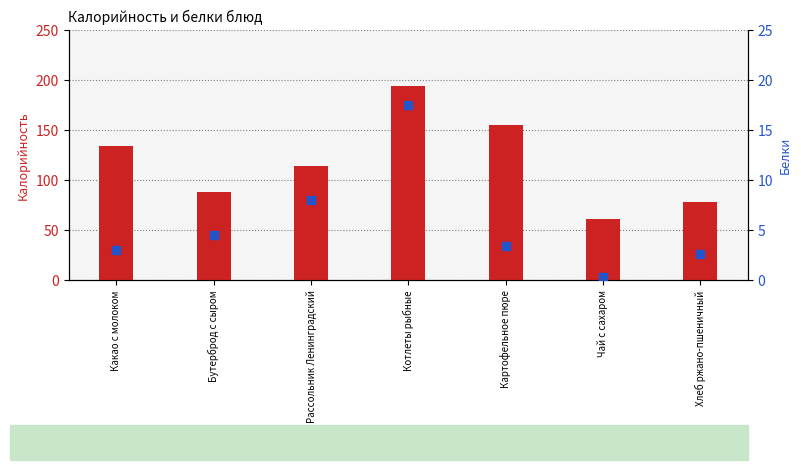

Which series has the largest total across all categories?

Калорийность